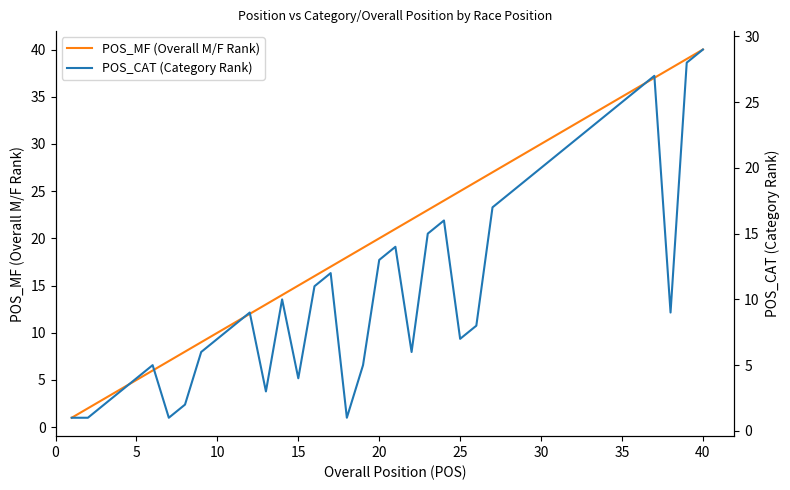

True or false: POS_CAT (Category Rank) and POS_MF (Overall M/F Rank) intersect in this chart.

False